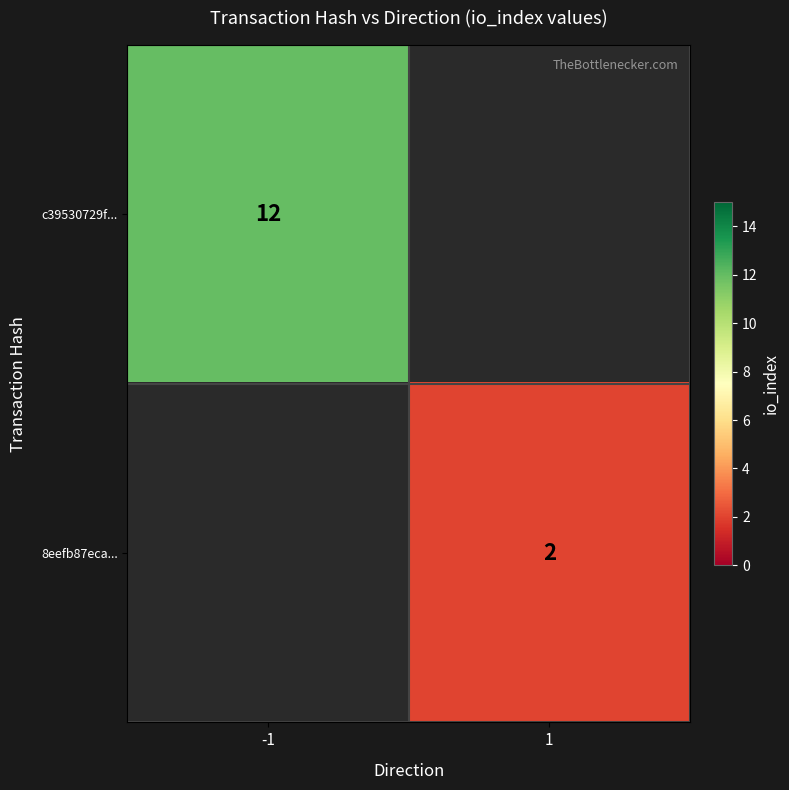

The 8eefb87eca... series shows 3 at 1. True or false?

False